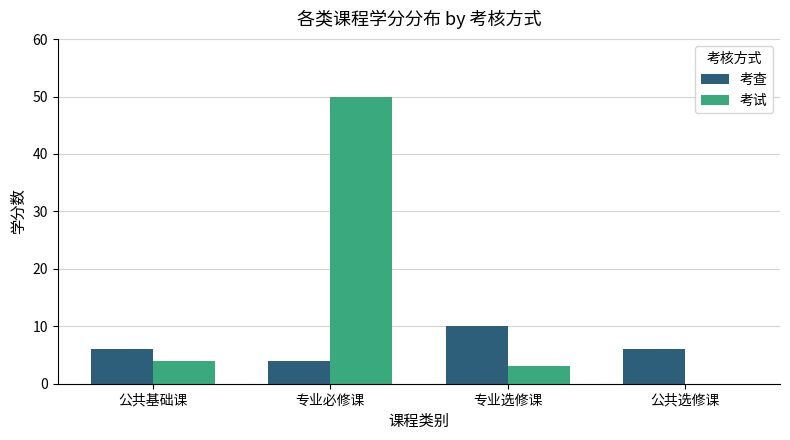

The 考查 series shows 6 at 公共选修课. True or false?

True